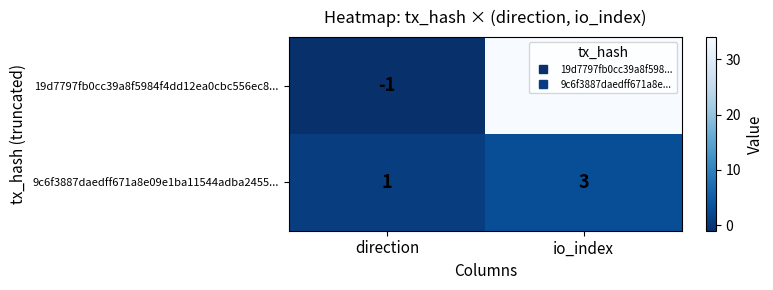

Which series has the widest spread of values?

19d7797fb0cc39a8f5984f4dd12ea0cbc556ec8...